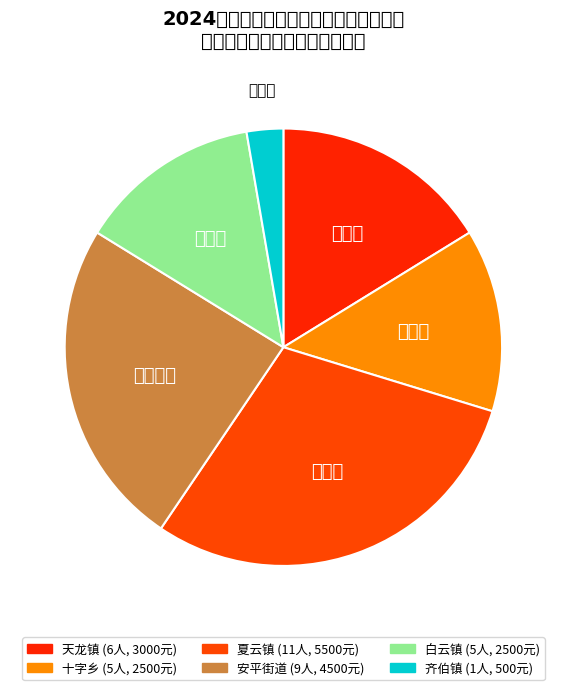

Count the number of slices in the pie.

6